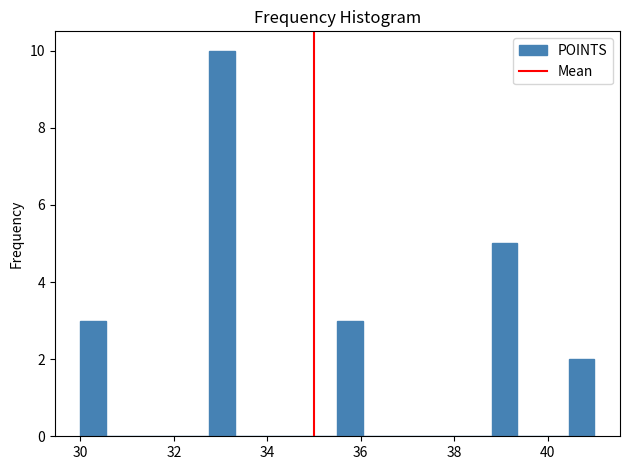

Read against the x-axis, roughly where is the centre of the tallest bar?

33.0